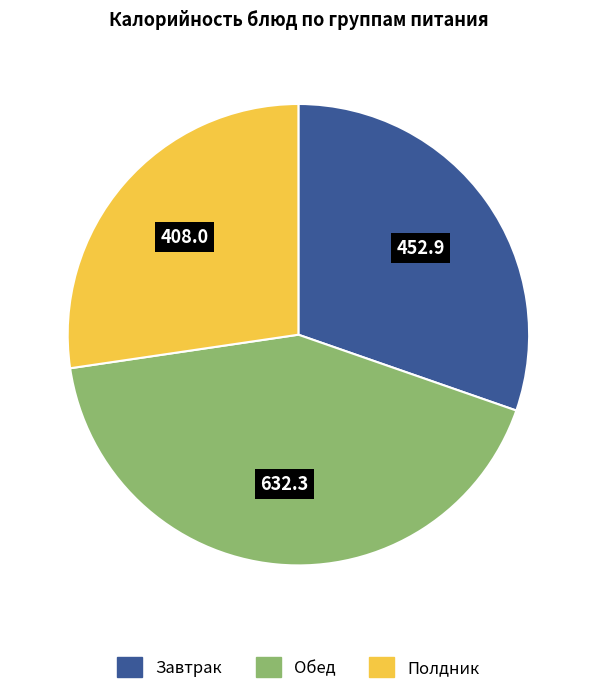

Combined, do Завтрак and Обед account for over 50%?

Yes